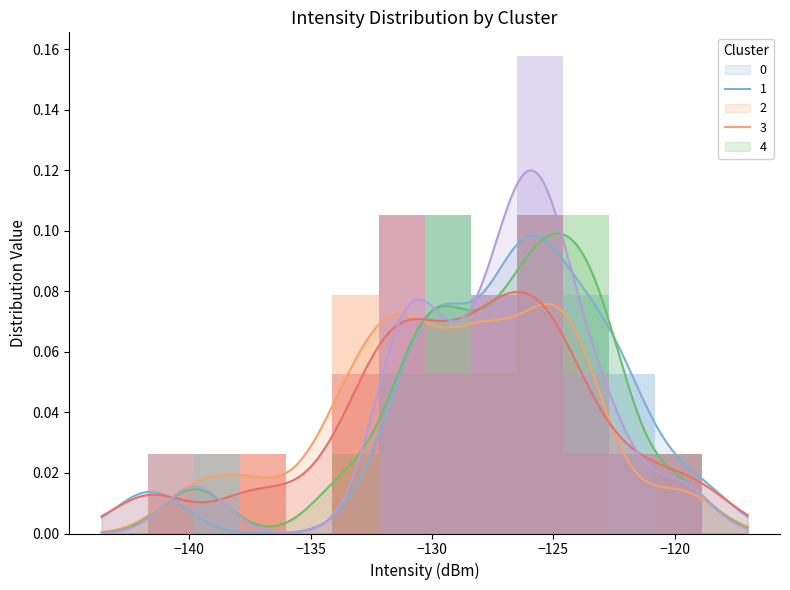

Is it true that Cluster 0 equals 0.0 at −120?

True